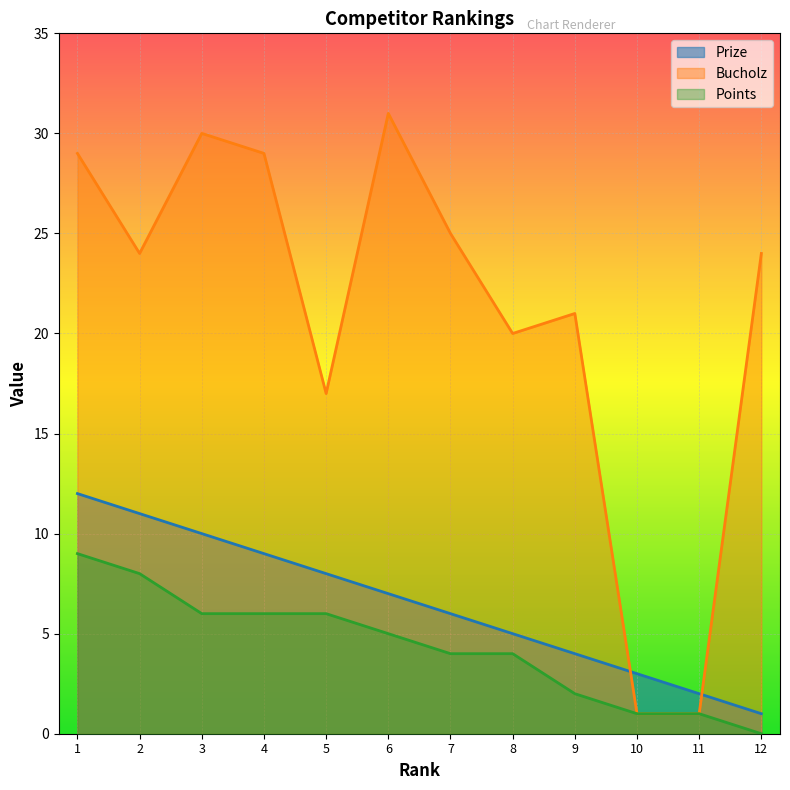

How many lines are shown in the chart?

3